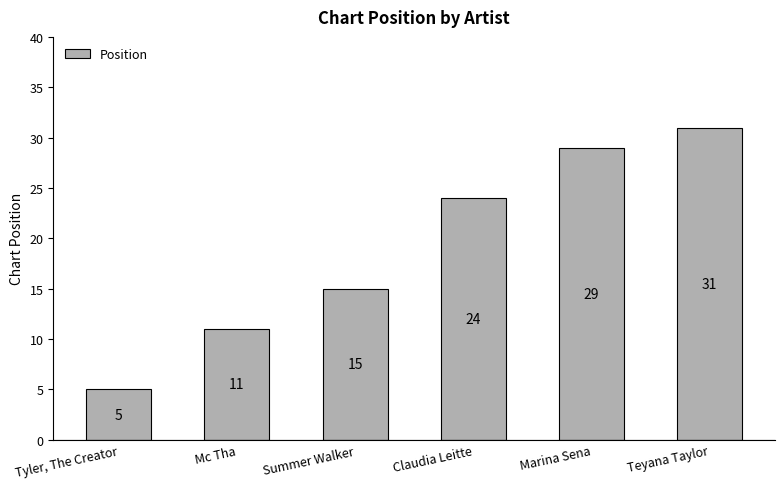

What is the difference between the second highest and second lowest values?

18